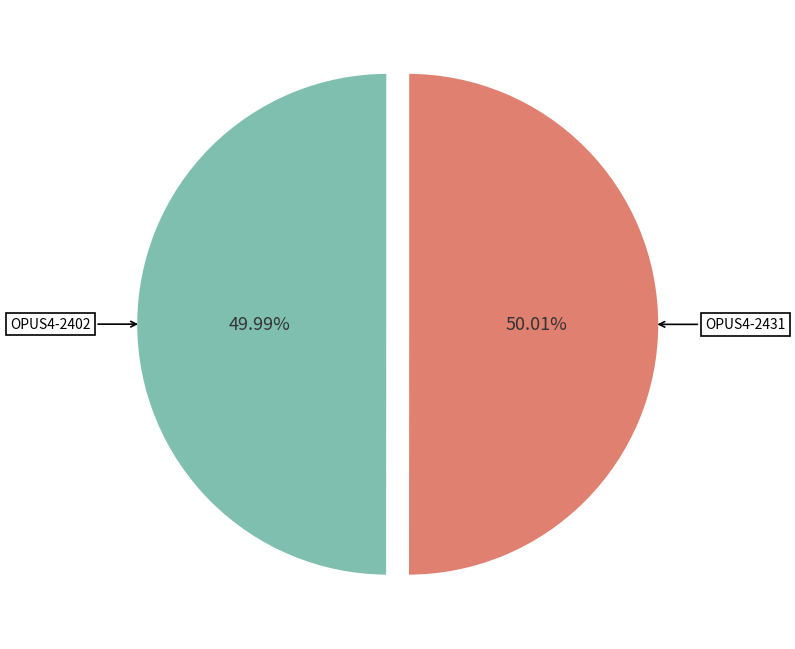

Is there a majority slice in this chart?

Yes